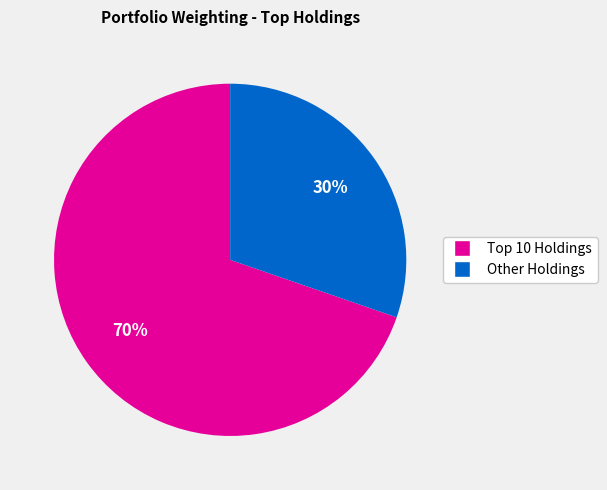

To the nearest percent, what is the average slice percentage?

50%